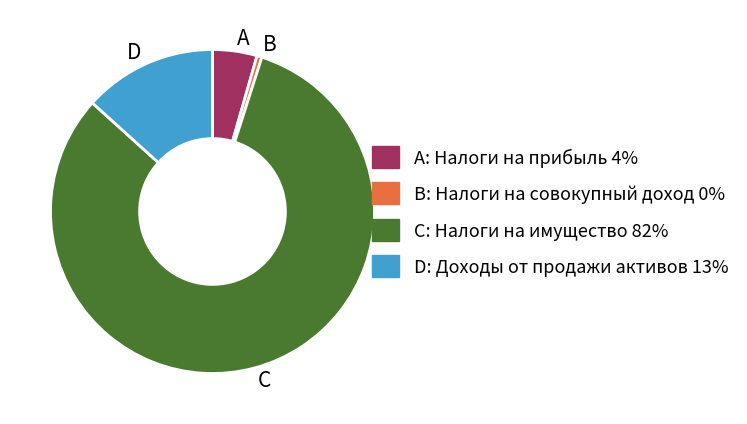

Which slice represents more than half of the pie?

C